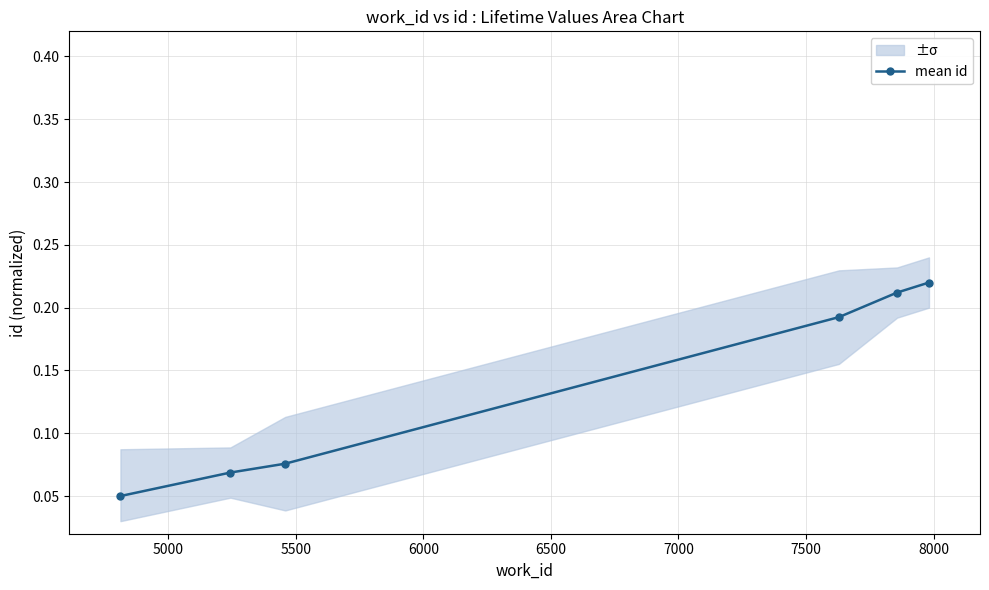

True or false: the data has more than 0 interior local peaks.

False